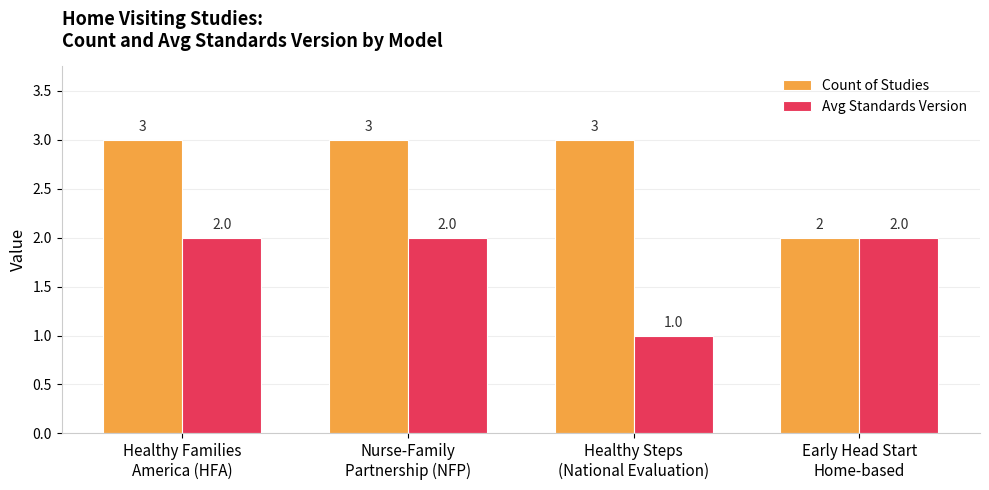

What is the maximum value for Count of Studies?

3